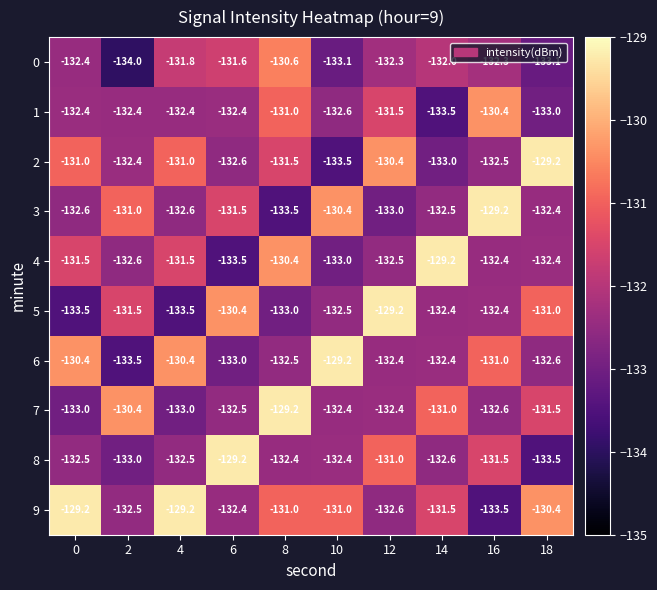

What is the sum of the 8 values at 16 and 8?

-263.9